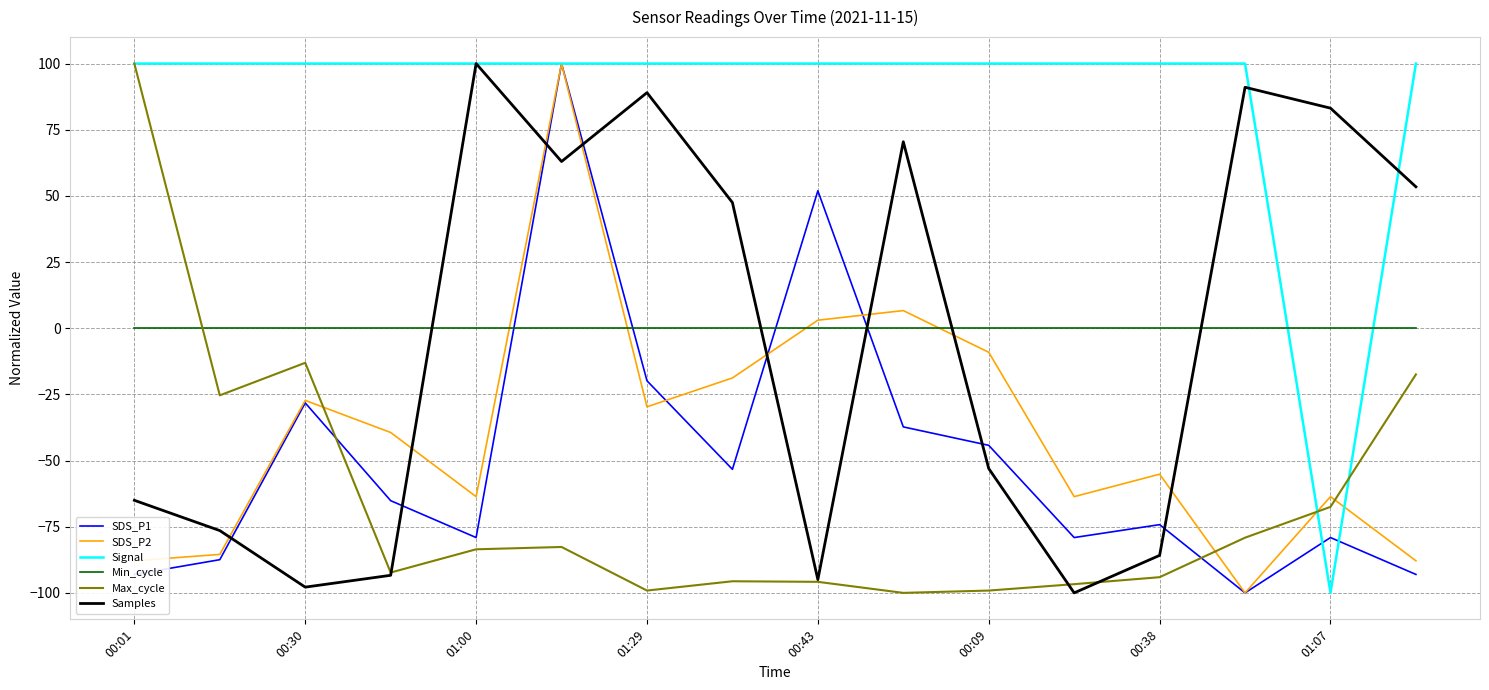

After their last crossing, which series has the higher values: SDS_P2 or Min_cycle?

Min_cycle